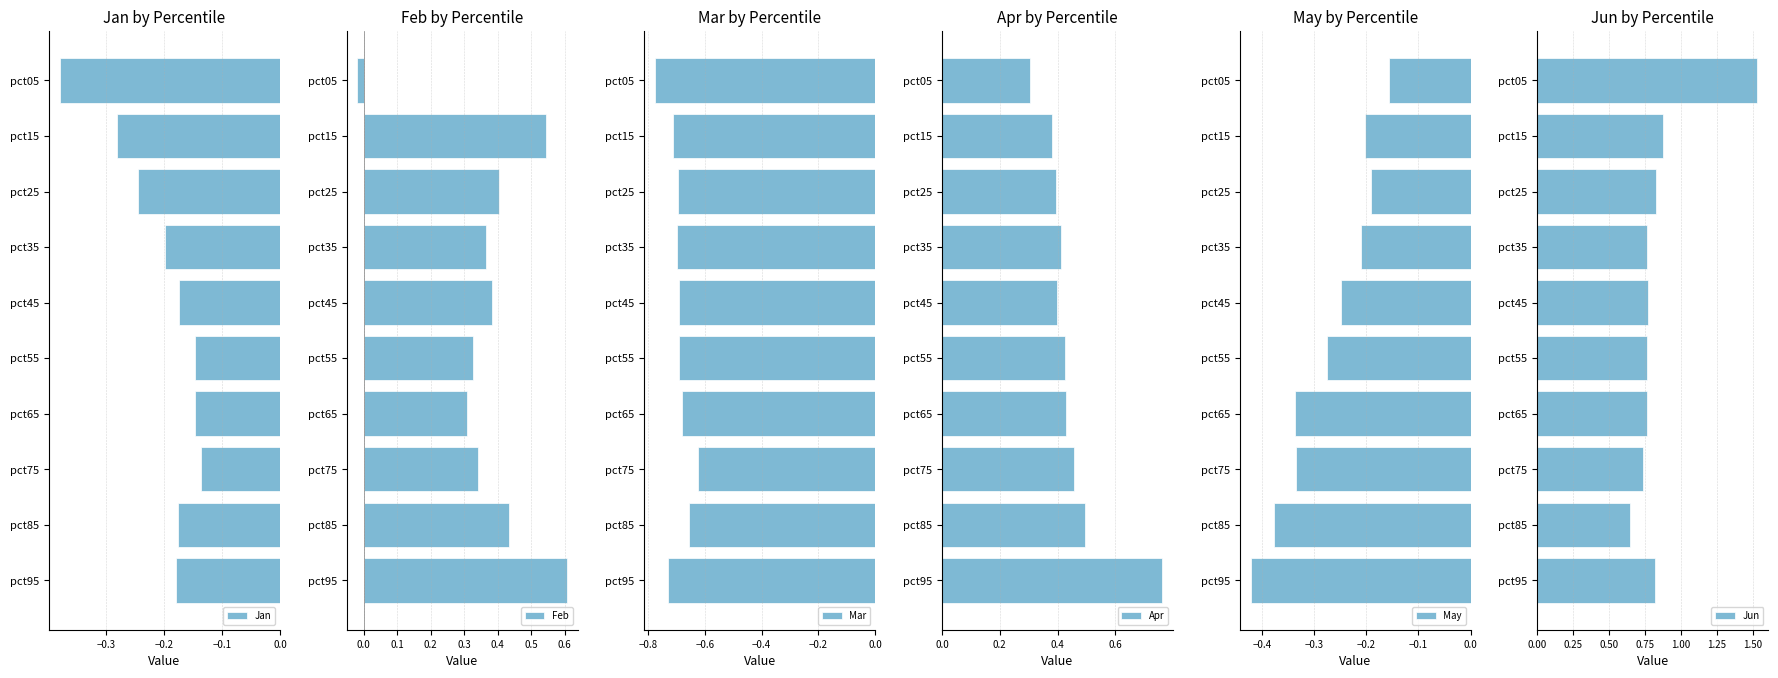

The Jan series shows -0.3 at pct35. True or false?

False